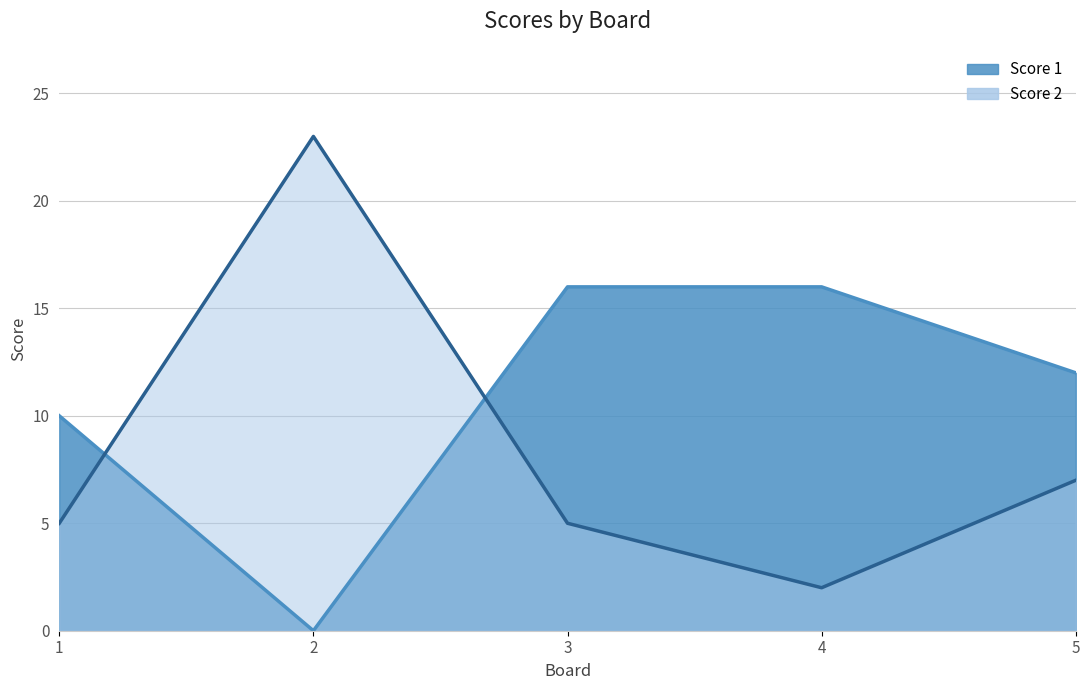

Rank the series by their average value, from lowest to highest.

Score 2, Score 1